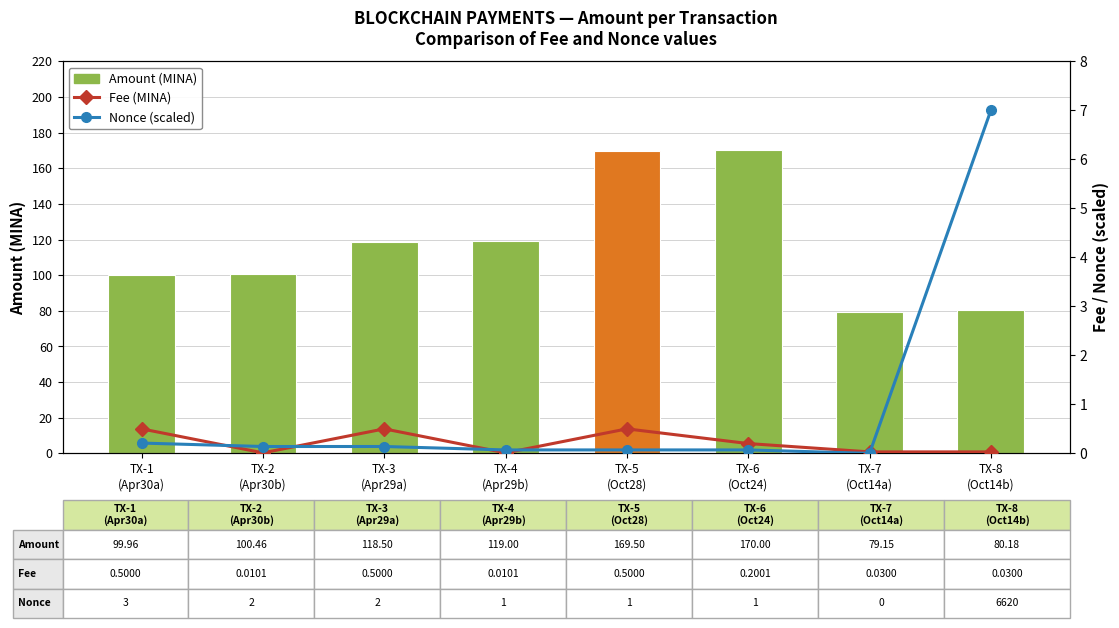

Are the bars horizontal?

No